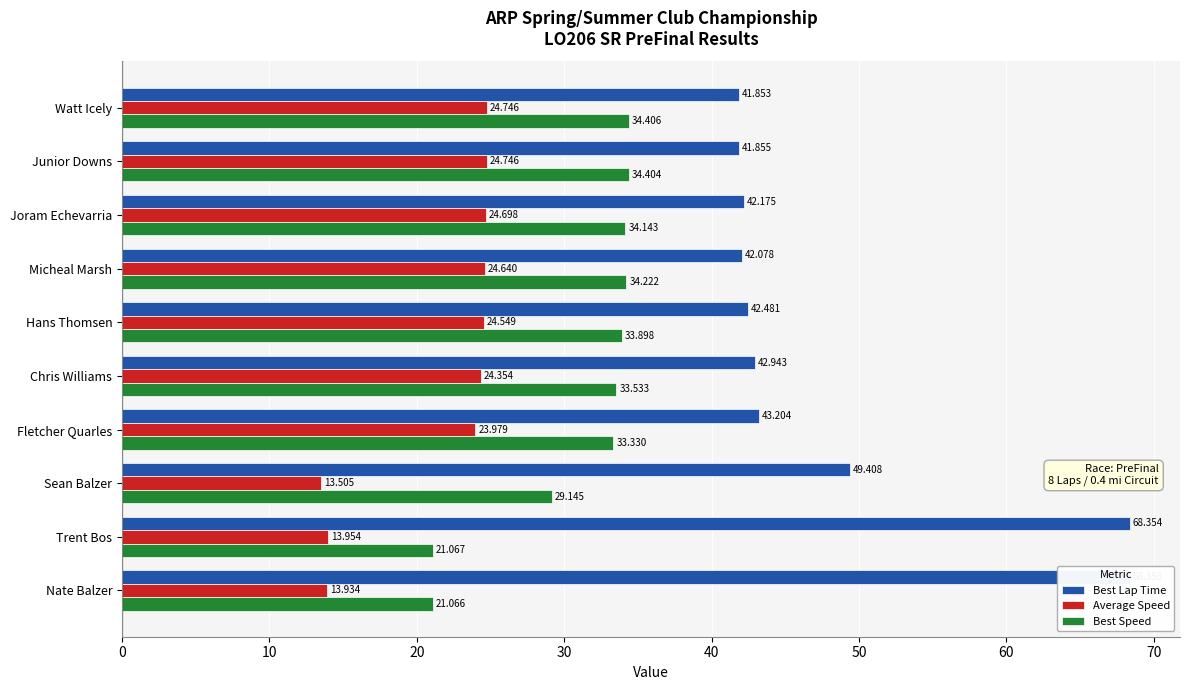

What are all the series names shown in the legend?

Best Lap Time, Average Speed, Best Speed